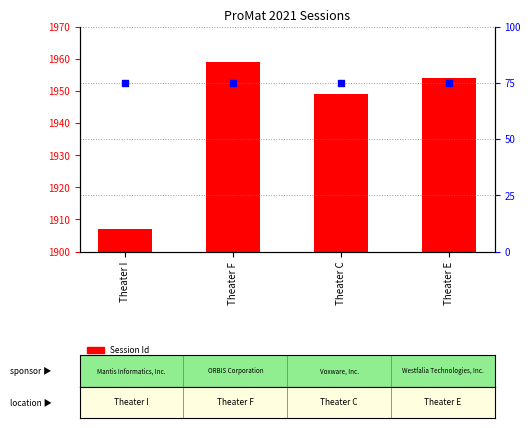

Which series reaches the minimum Y coordinate?

percentile rank within the sample